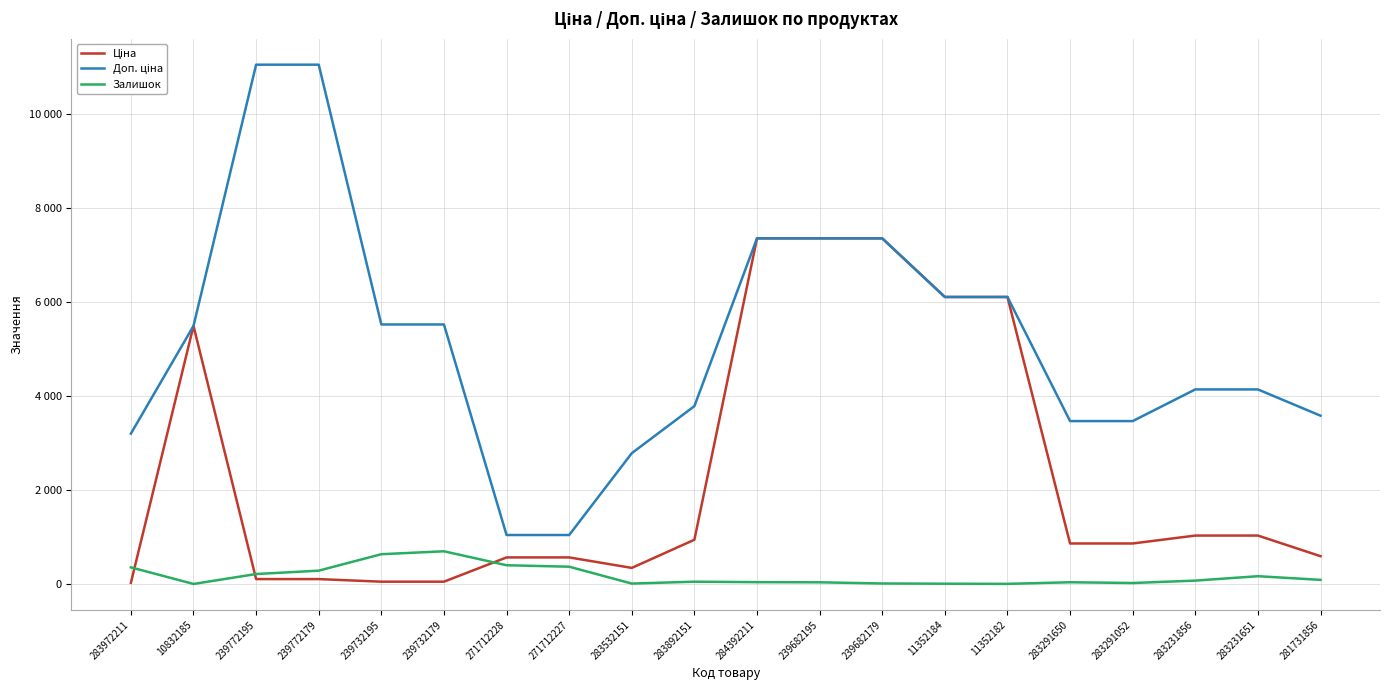

What is the difference between the Ціна values at 239682195 and 239772195?

7249.6